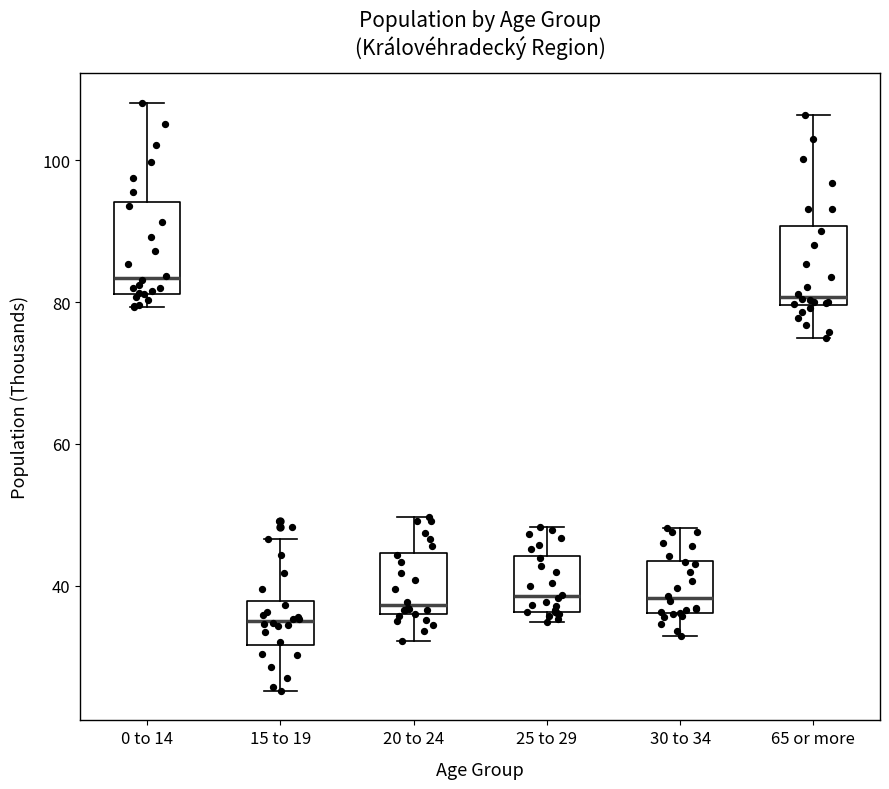

Which box has the highest median line?

0 to 14